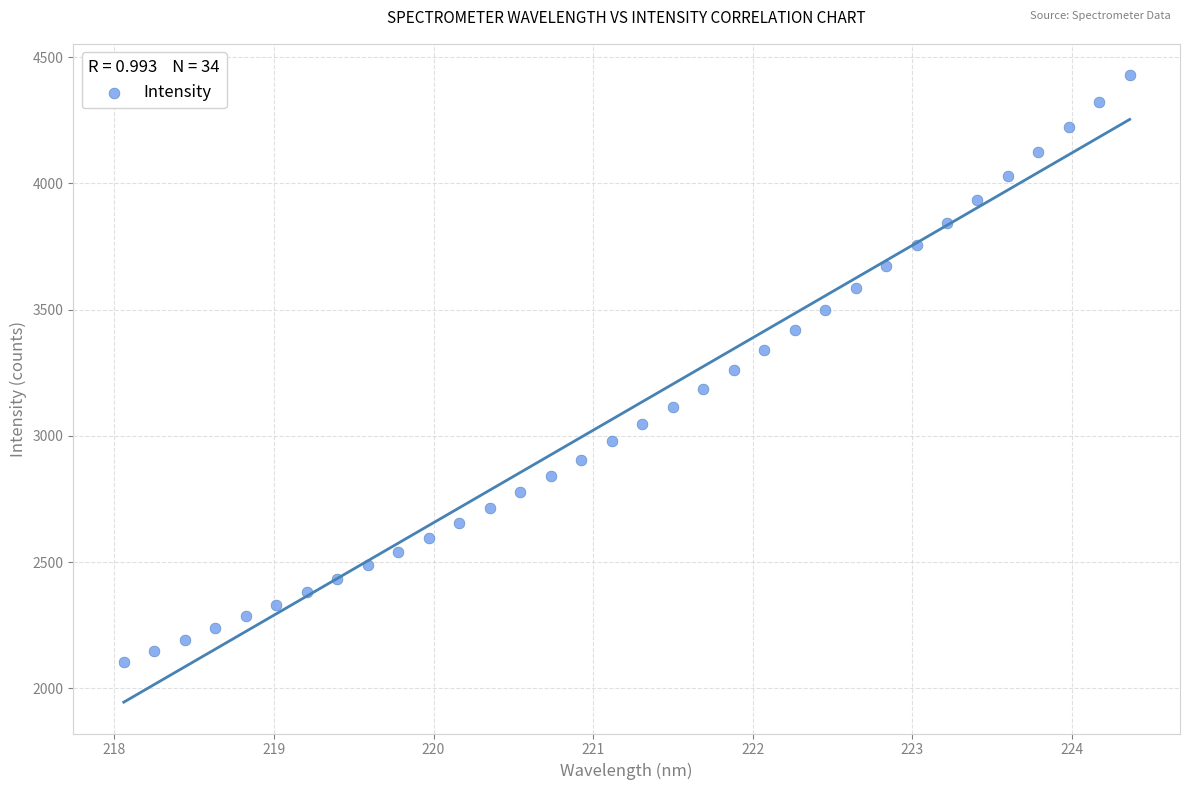

What is the range of Y values (max minus min)?

2324.7